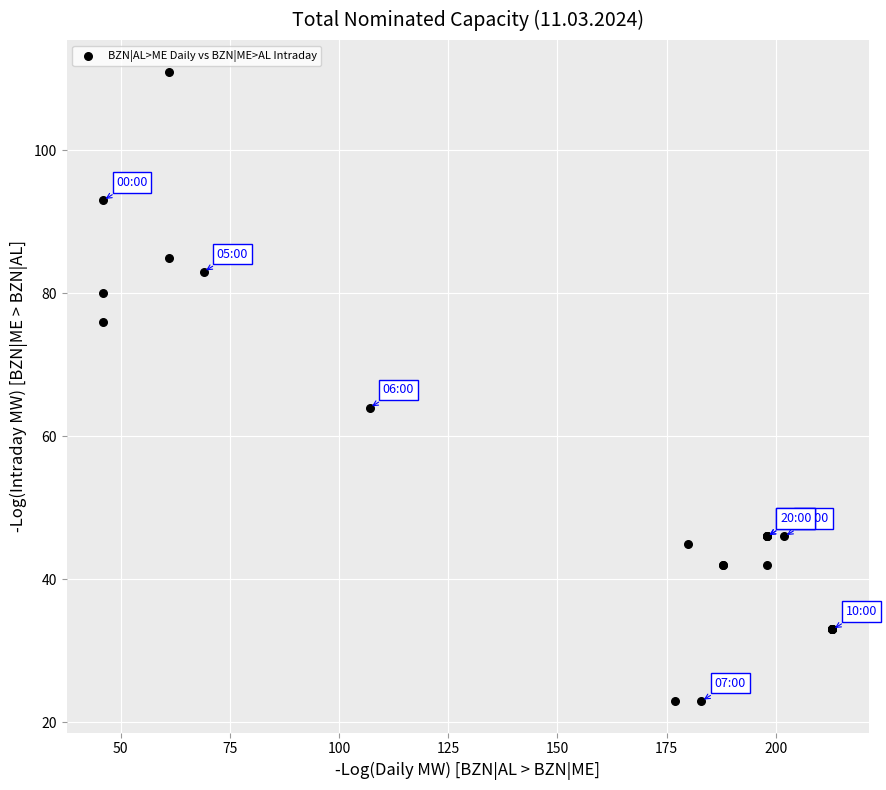

What Y value in the scatter plot is closest to 67?

64